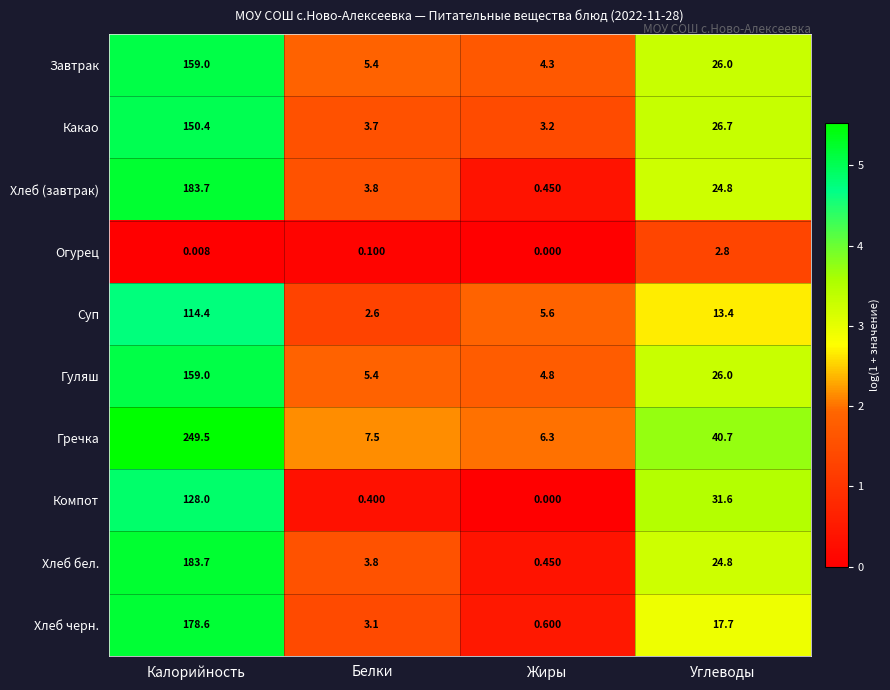

Which series has the largest total across all categories?

Гречка